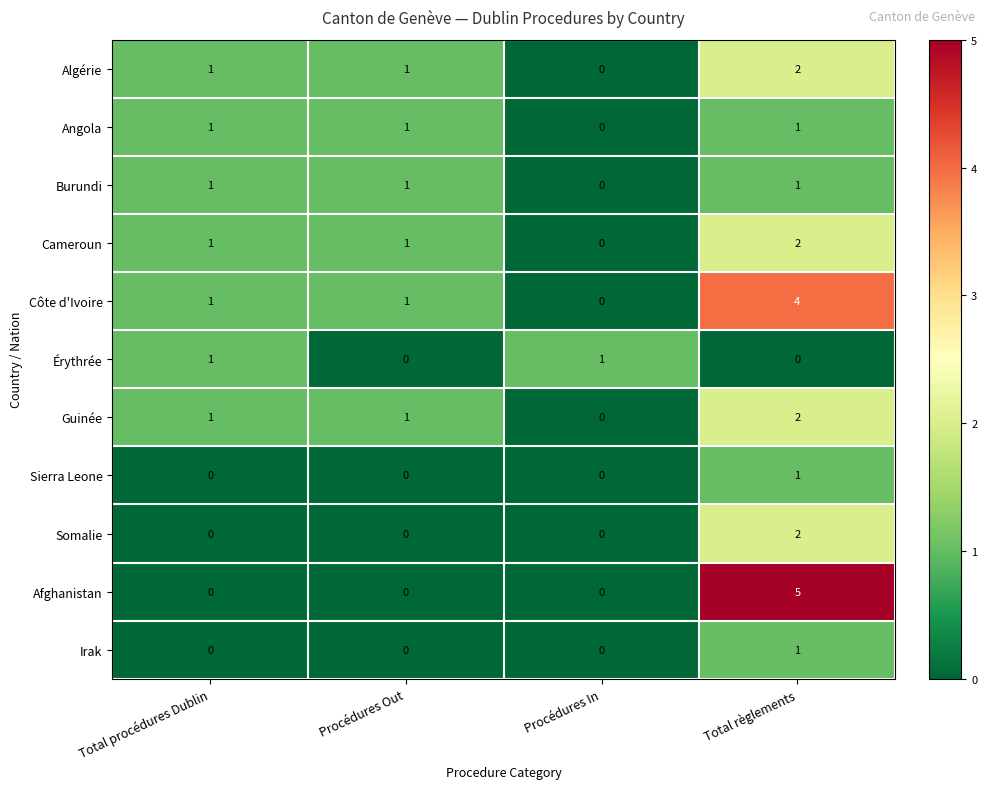

How many values in the Irak series exceed 0?

1